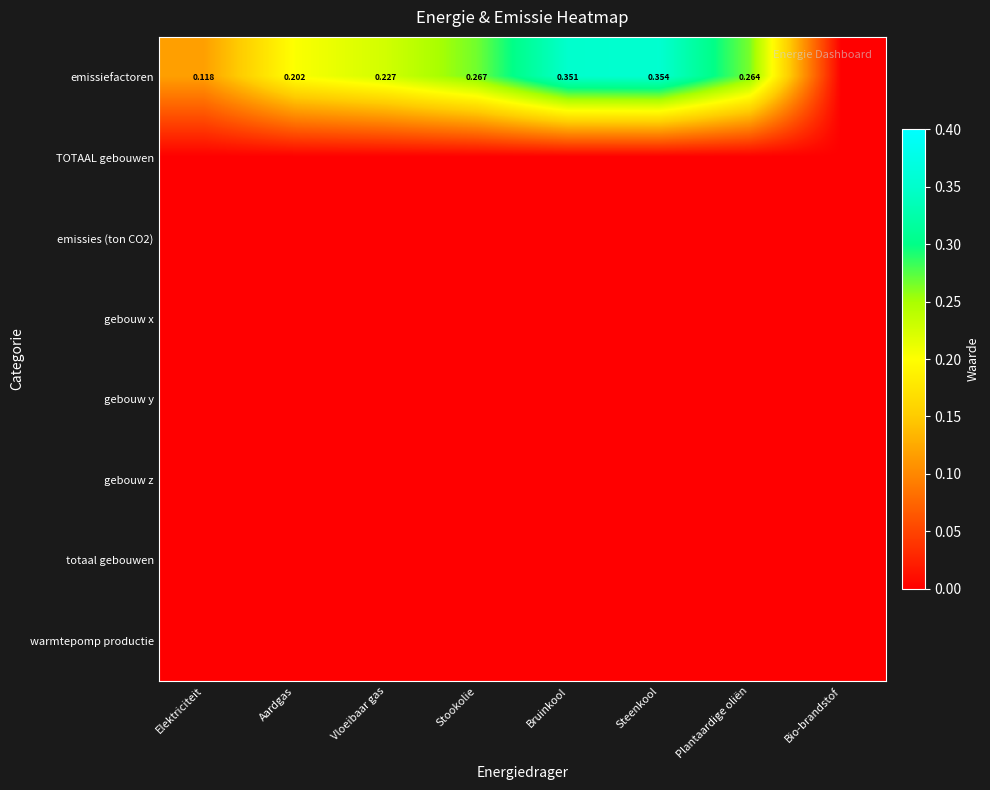

At how many categories does at least one series exceed 0?

7